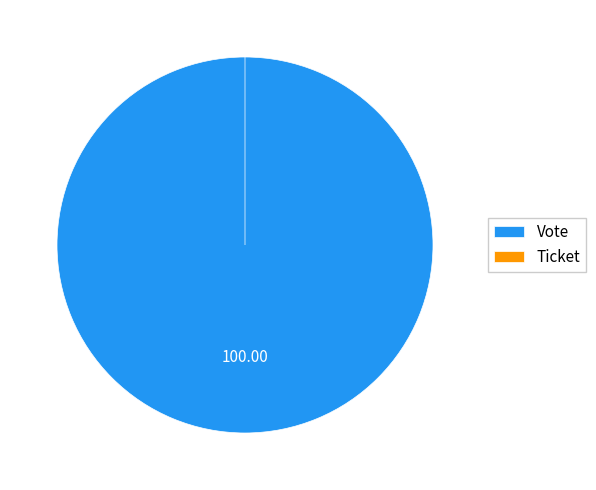

What is the smallest slice in the pie chart?

Ticket